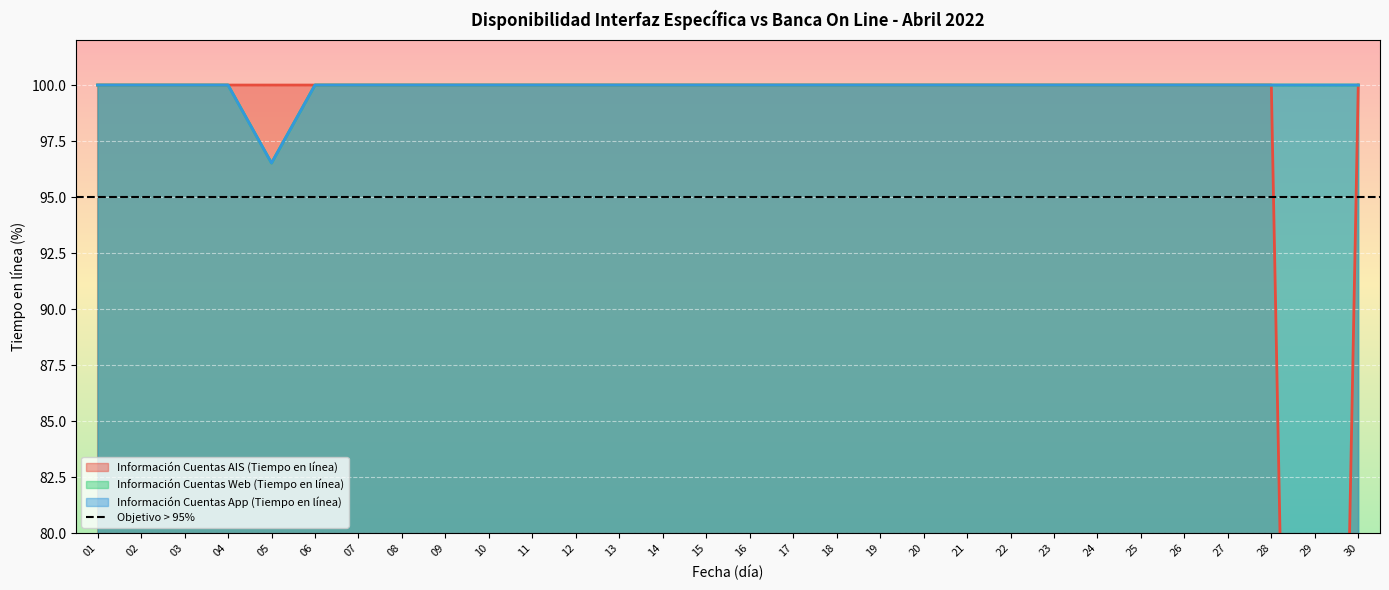

Count the number of categories in the chart.

30